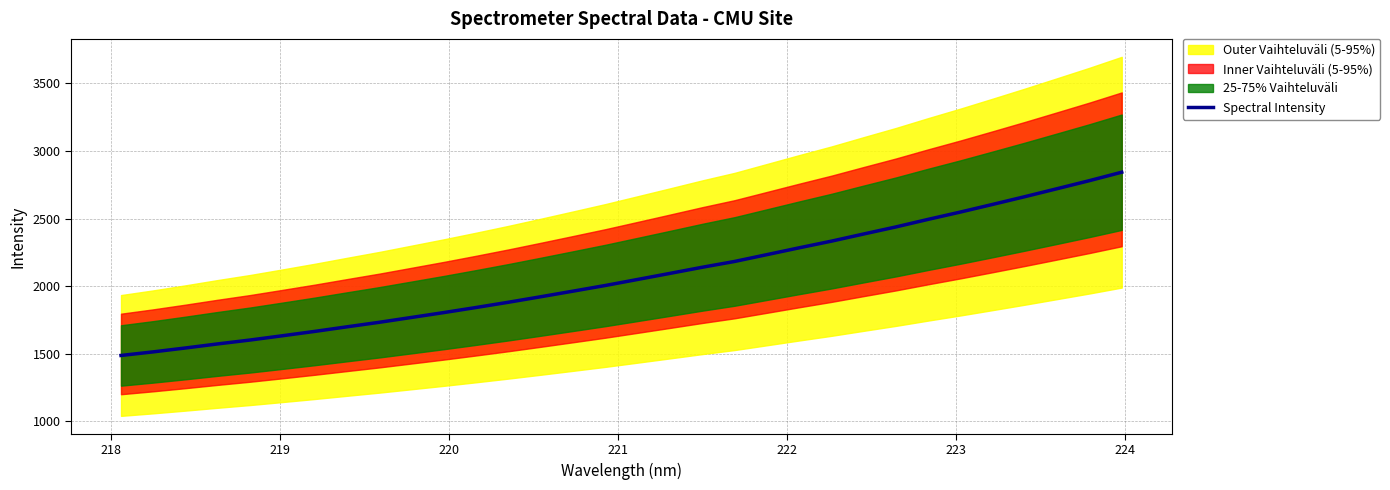

What is the maximum value for Spectral Intensity?

2842.2